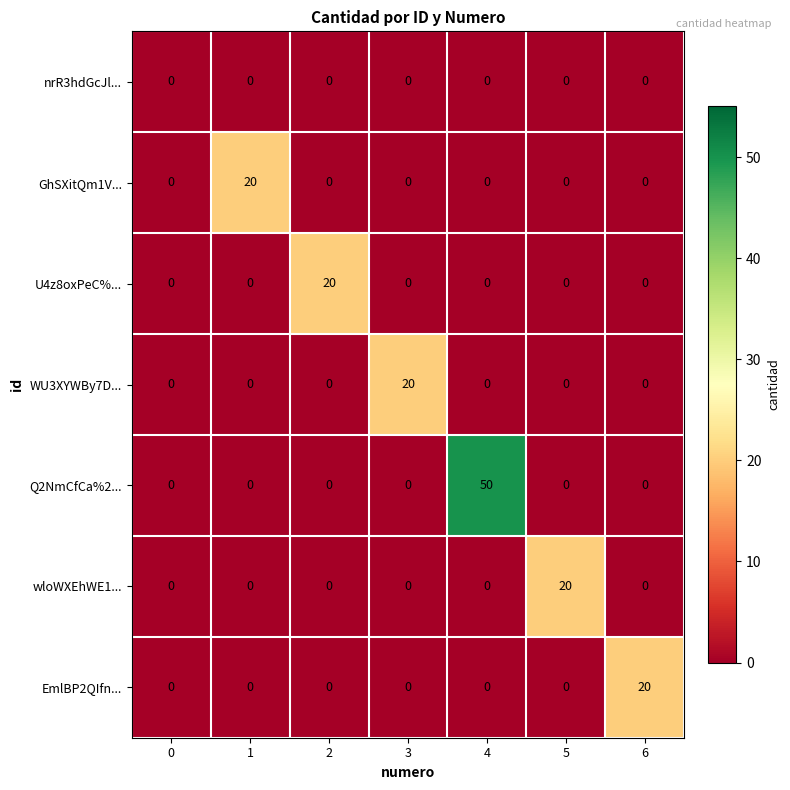

True or false: nrR3hdGcJl... has a value of 0 at 2.

True